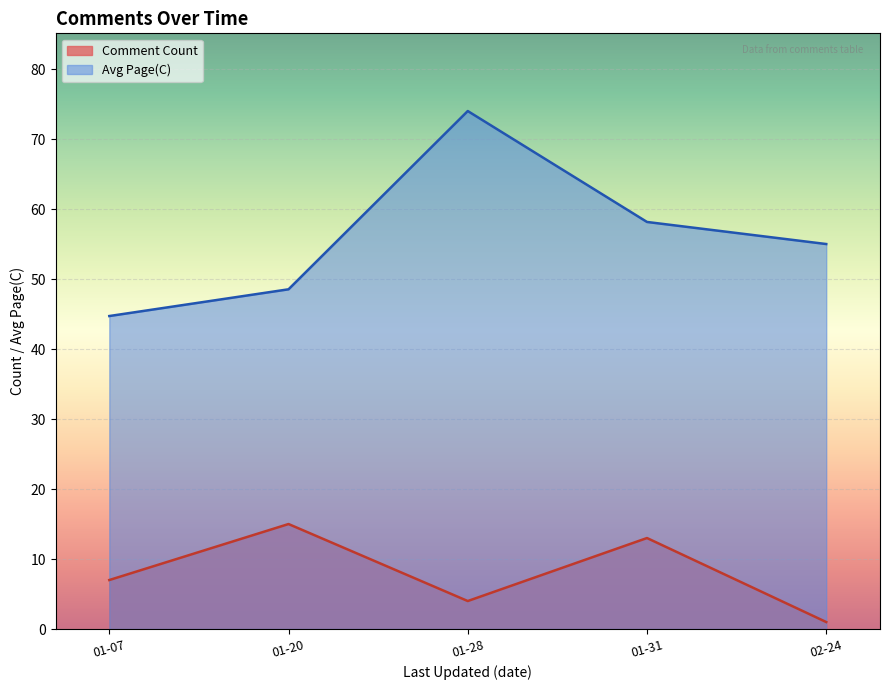

Is it true that Comment Count equals 20.5 at 01-31?

False